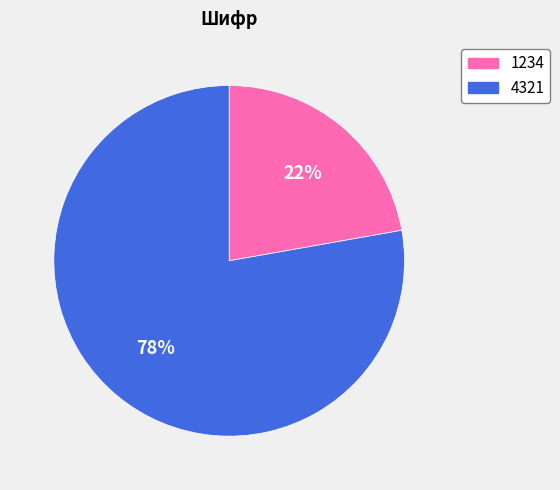

Between 1234 and 4321, which is larger?

4321